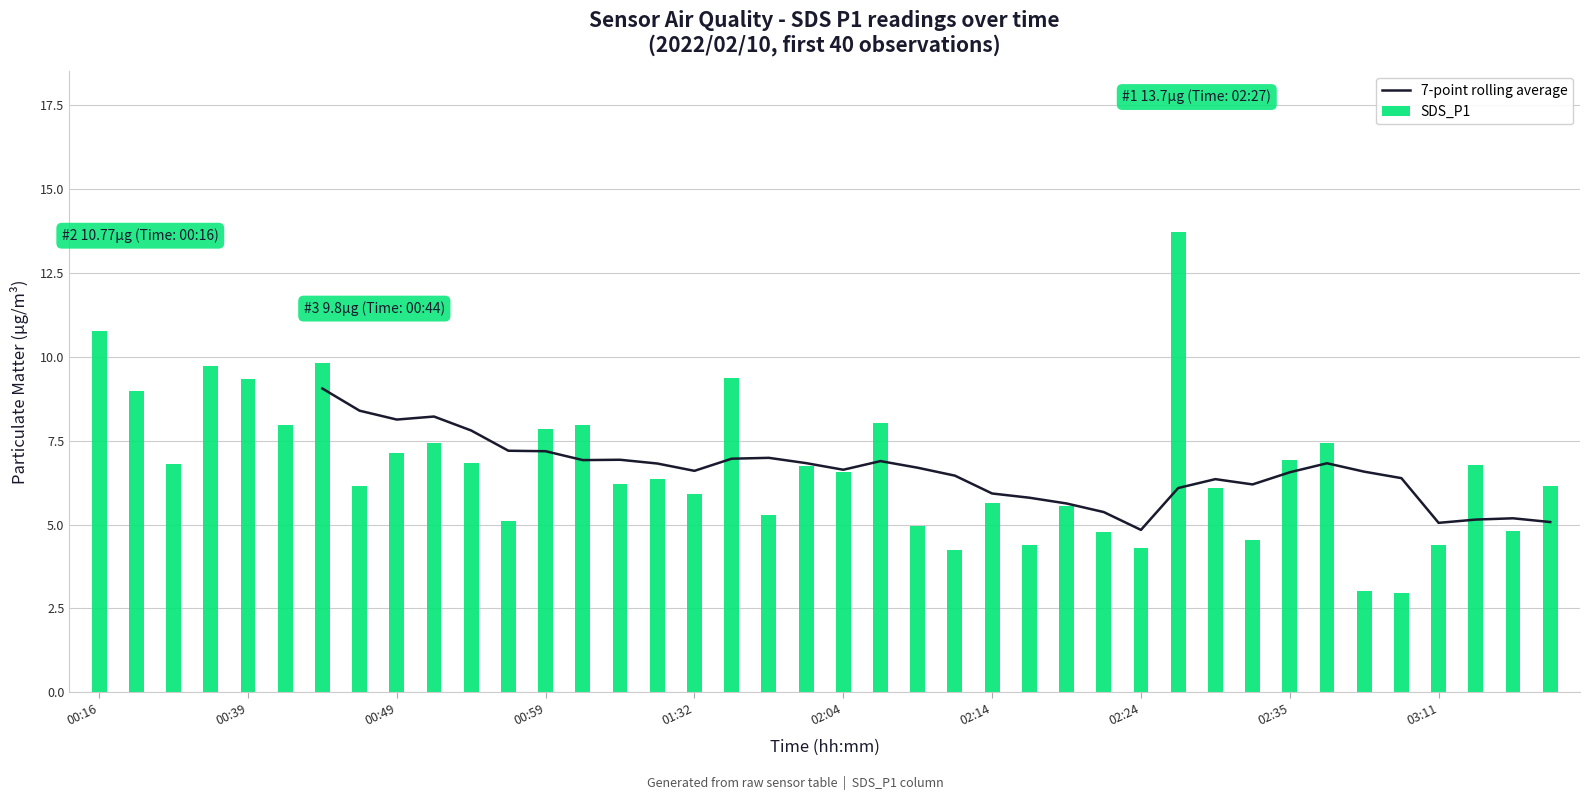

True or false: SDS_P1 has a value of 6.6 at 02:04.

True